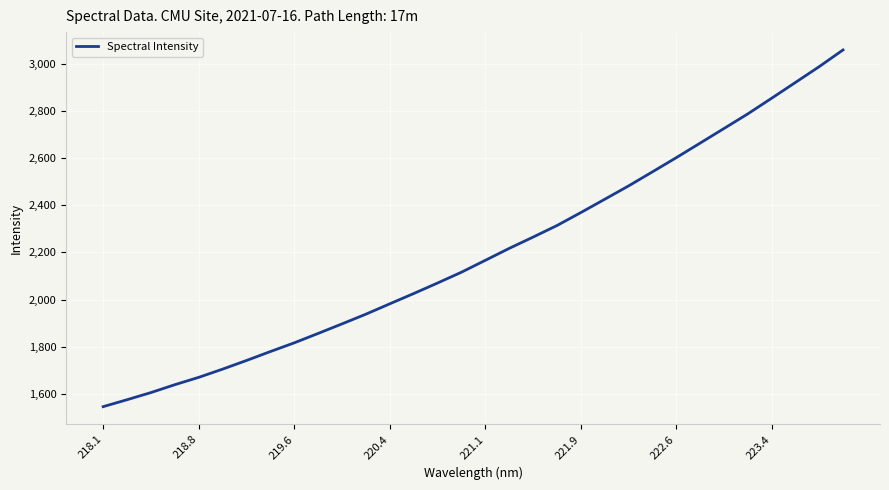

What is the difference between the maximum and minimum values?

1512.1